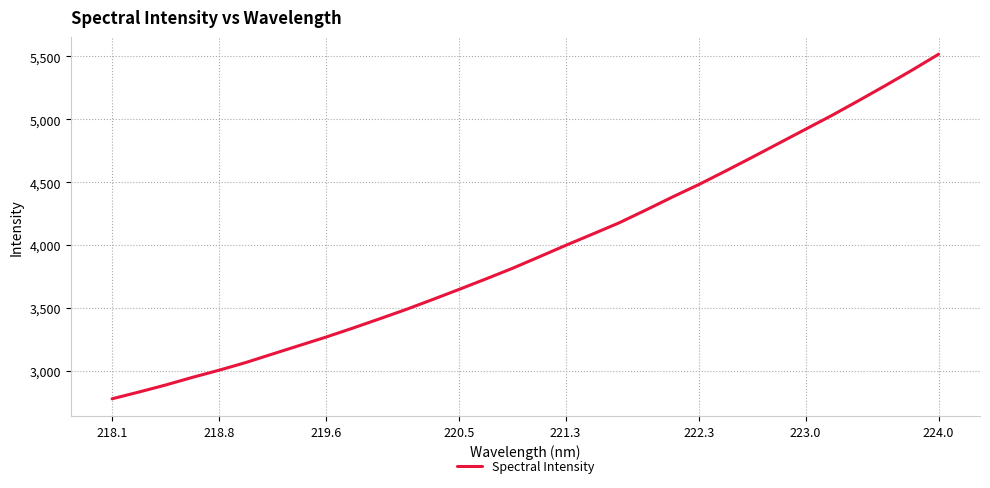

How many lines are shown in the chart?

1